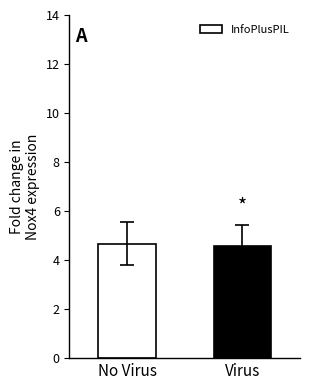

What value does the data have at No Virus?

4.7